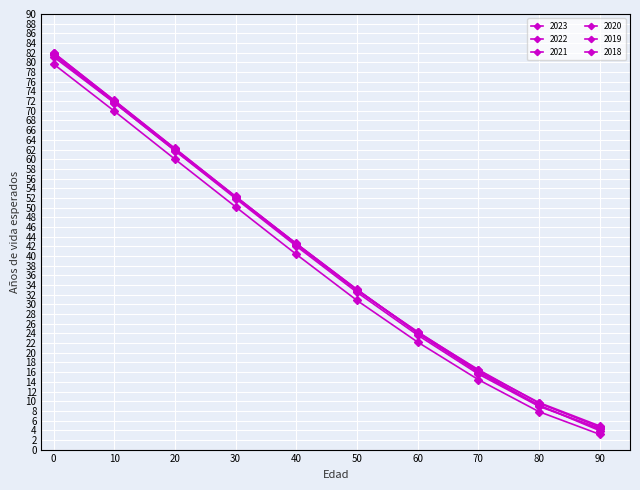

How many data points in 2023 are less than 42?

5